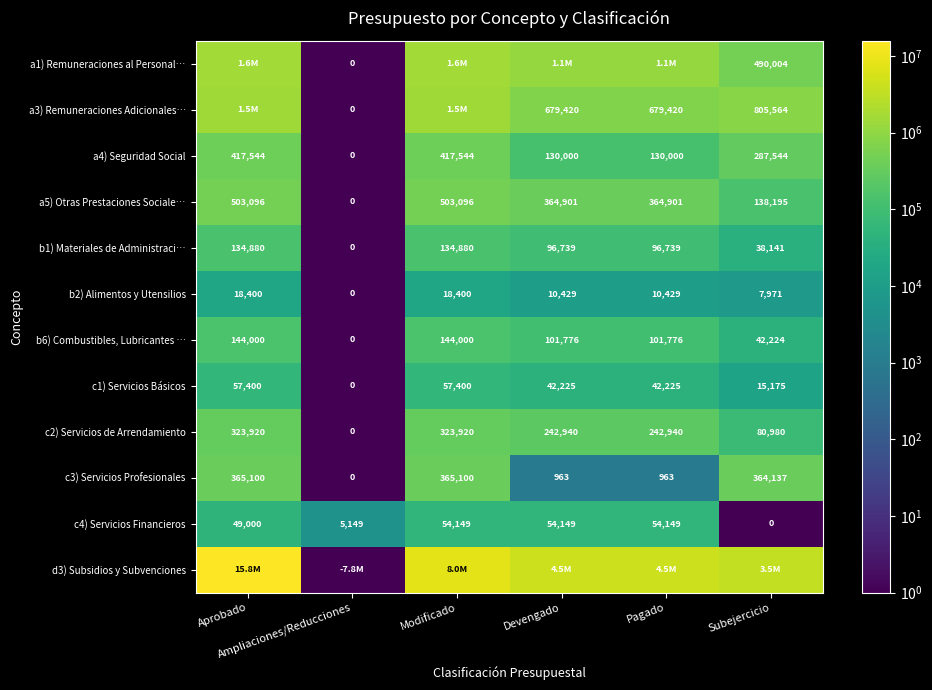

What is the sum of all c1) Servicios Básicos values?

214425